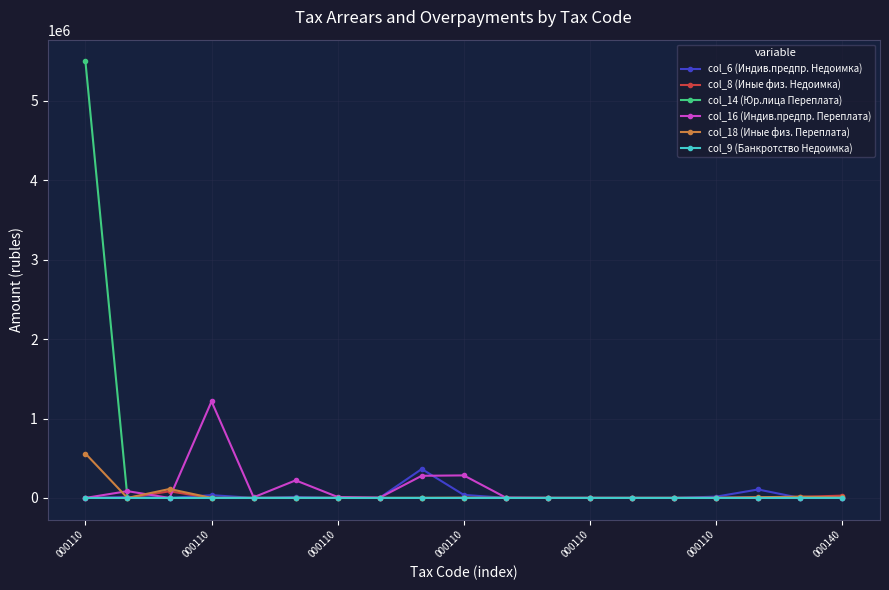

Count the number of categories in the chart.

19